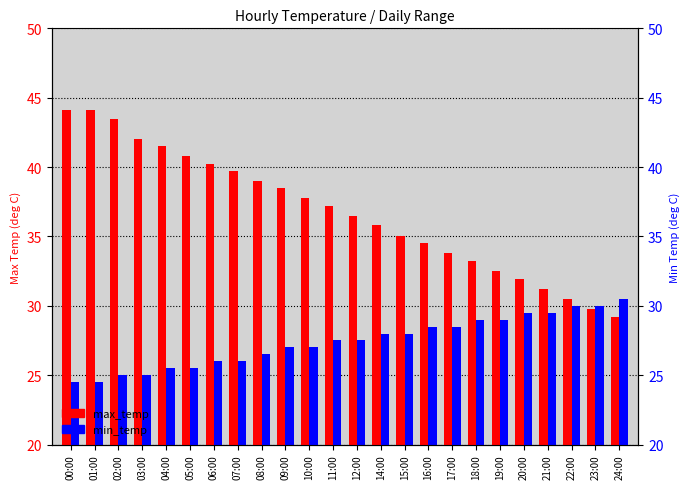

Reading left to right, list all the values displayed in this chart.

max_temp: 00:00=44.1	01:00=44.1	02:00=43.5	03:00=42.0	04:00=41.5	05:00=40.8	06:00=40.2	07:00=39.7	08:00=39.0	09:00=38.5	10:00=37.8	11:00=37.2	12:00=36.5	14:00=35.8	15:00=35.0	16:00=34.5	17:00=33.8	18:00=33.2	19:00=32.5	20:00=31.9	21:00=31.2	22:00=30.5	23:00=29.8	24:00=29.2
min_temp: 00:00=24.5	01:00=24.5	02:00=25.0	03:00=25.0	04:00=25.5	05:00=25.5	06:00=26.0	07:00=26.0	08:00=26.5	09:00=27.0	10:00=27.0	11:00=27.5	12:00=27.5	14:00=28.0	15:00=28.0	16:00=28.5	17:00=28.5	18:00=29.0	19:00=29.0	20:00=29.5	21:00=29.5	22:00=30.0	23:00=30.0	24:00=30.5